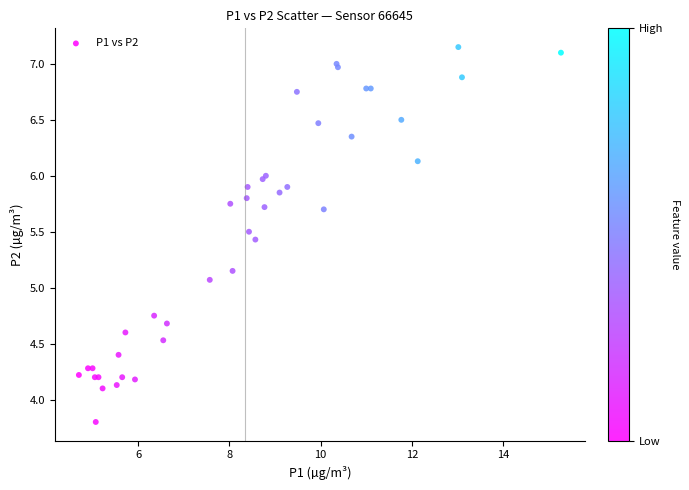

What Y value in the scatter plot is closest to 5?

5.1